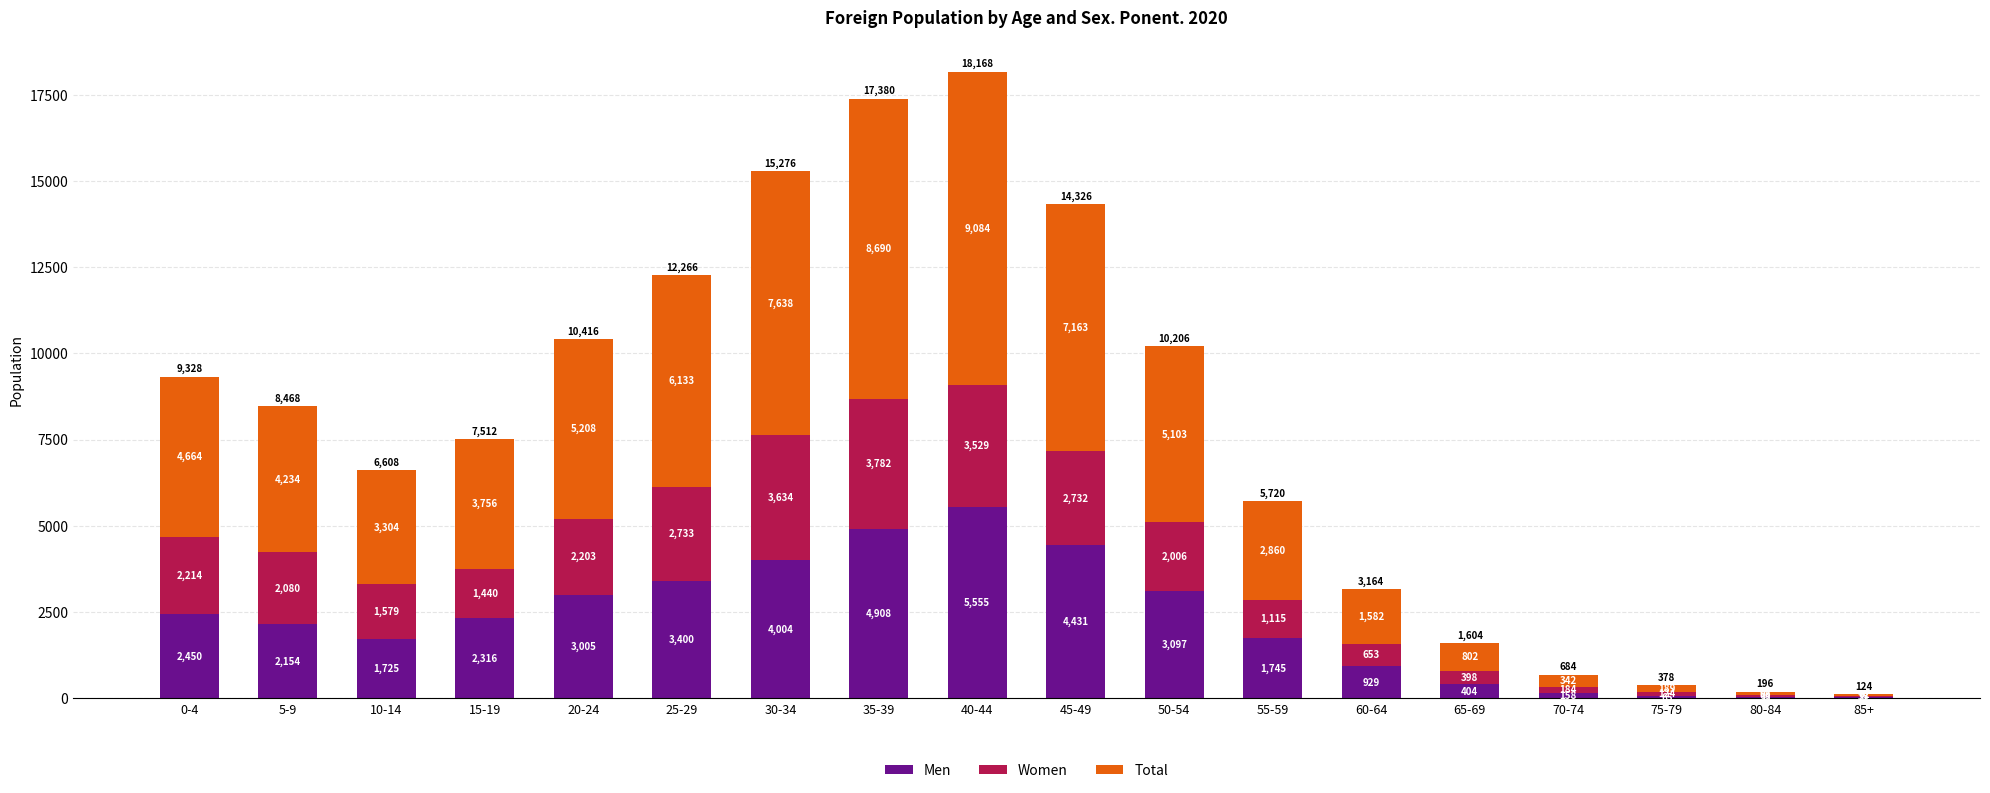

What is the maximum value for Men?

5555